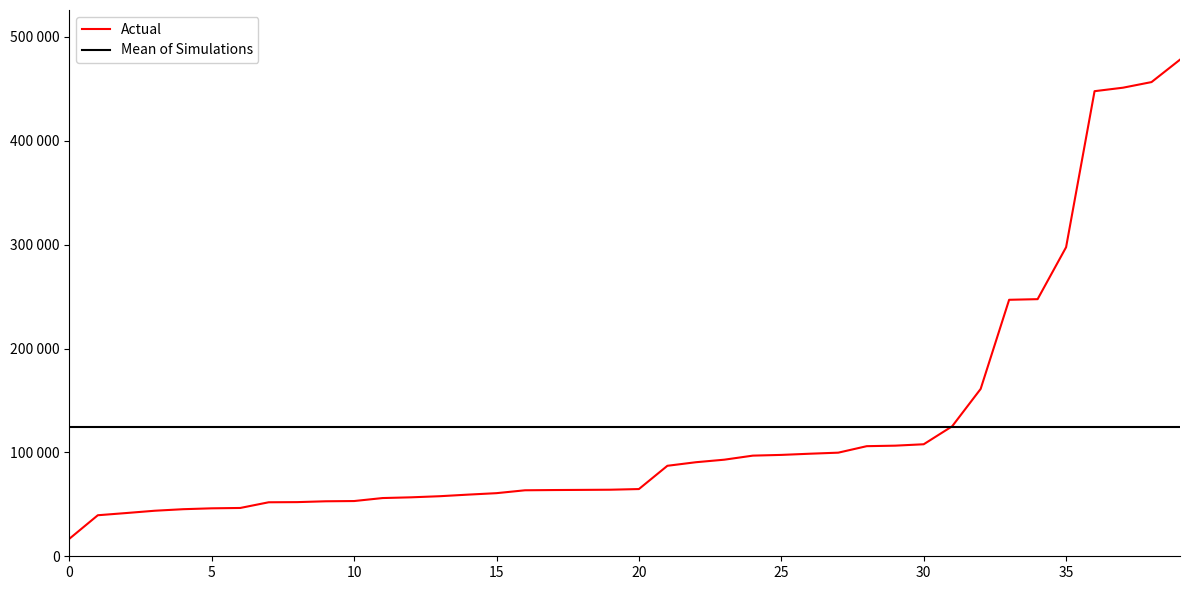

Does the chart display data point markers on the line(s)?

No